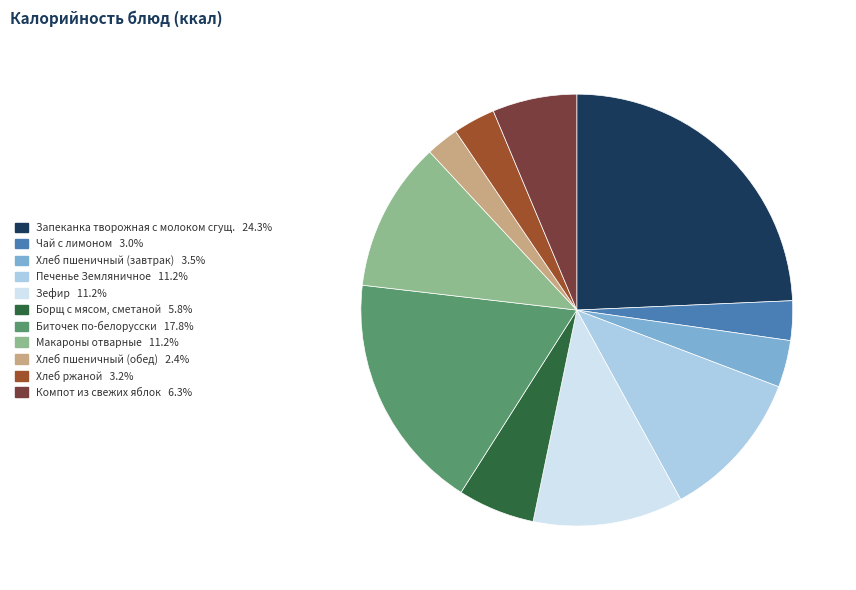

Do Зефир and Биточек по-белорусски together represent more than half of the pie?

No